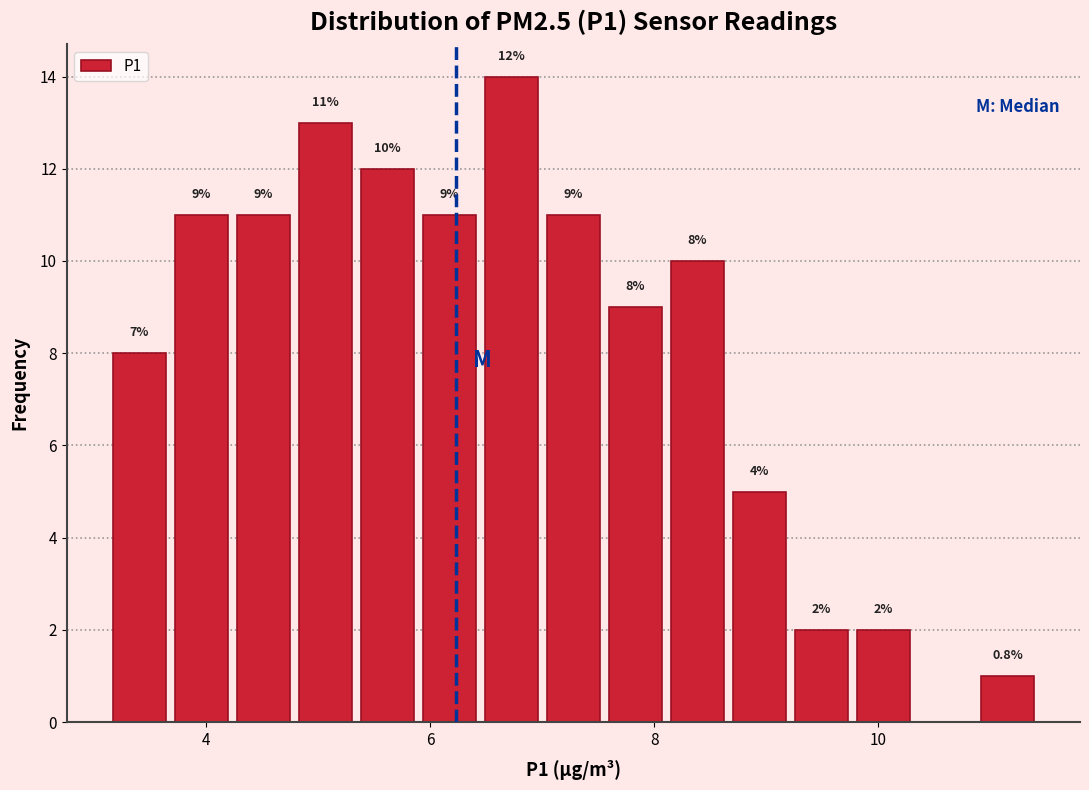

Around what value on the x-axis is the tallest bar? Give the approximate position of its centre, as read against the axis.

6.8